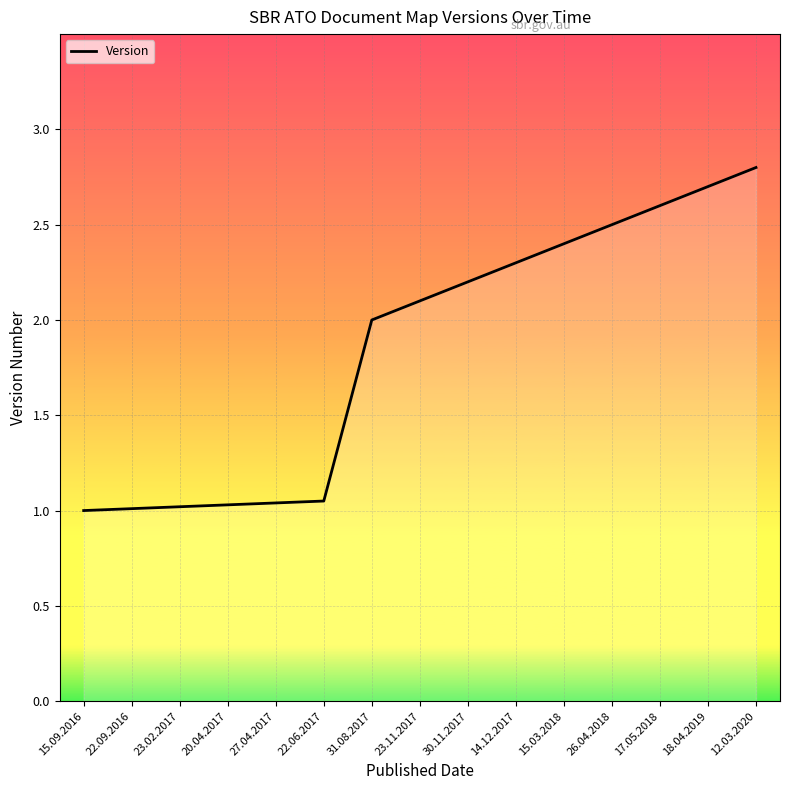

What value does the data have at 17.05.2018?

2.6